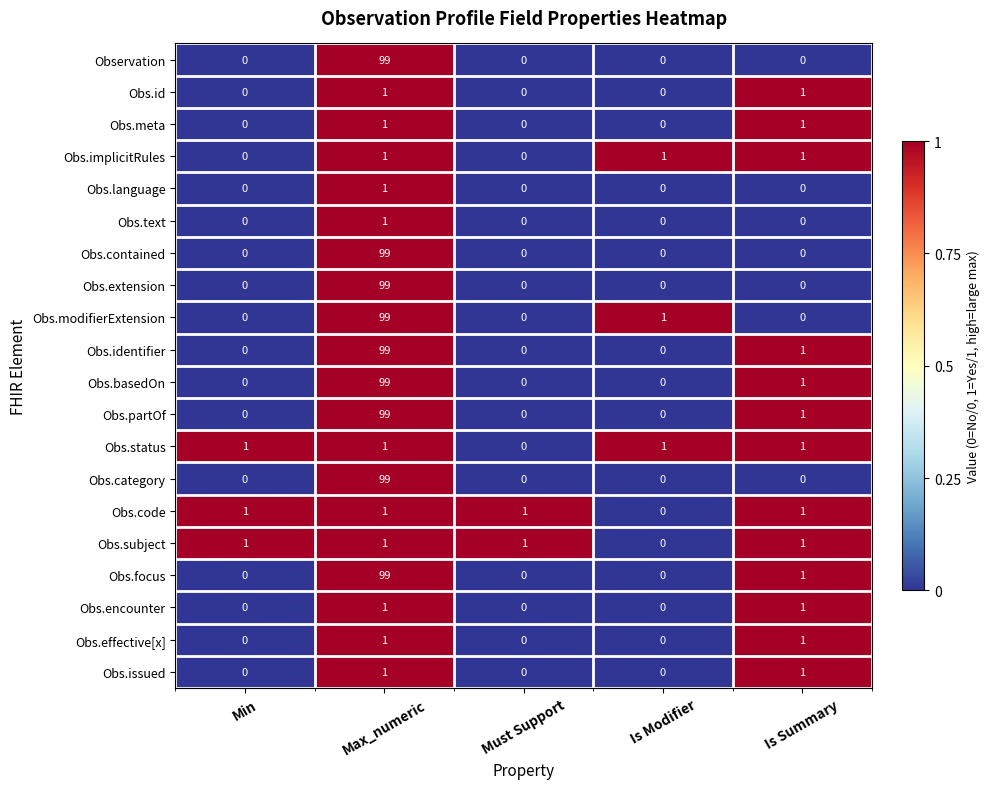

What is the maximum value shown in the chart?

99